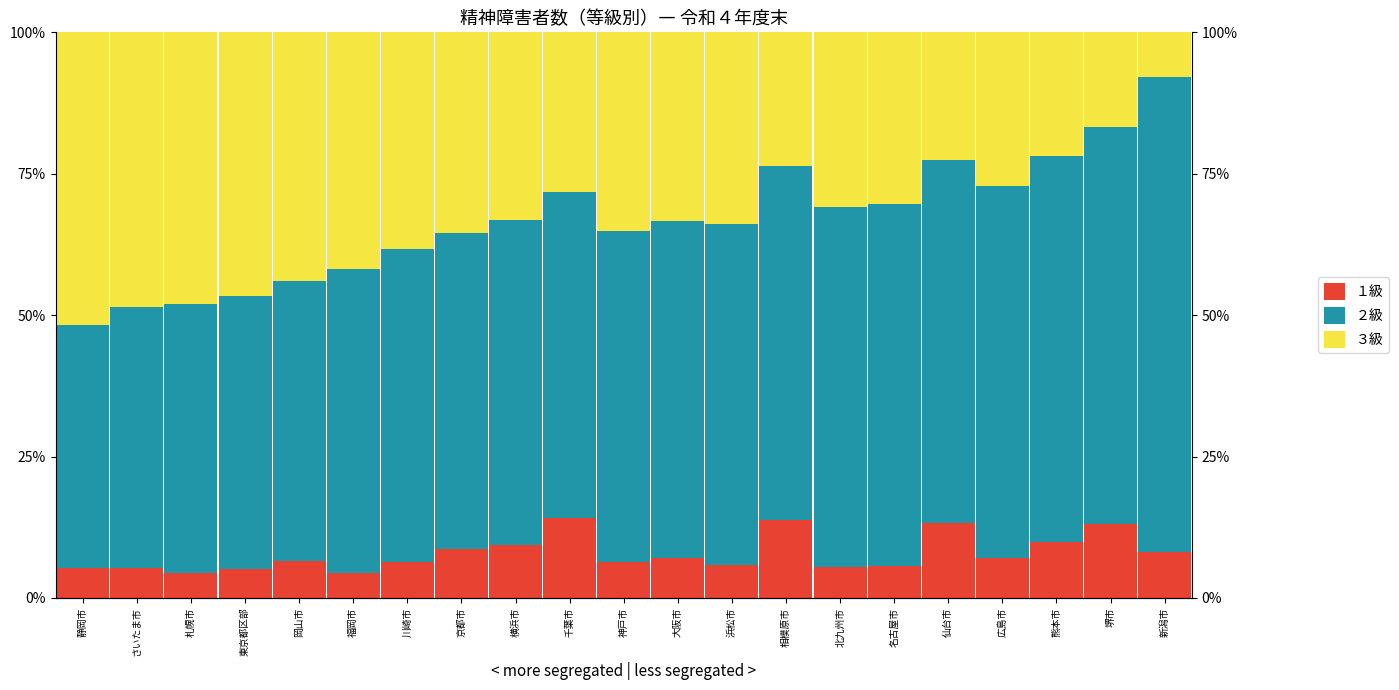

Is the value of ３級 at 相模原市 greater than the value of ２級 at 名古屋市?

No